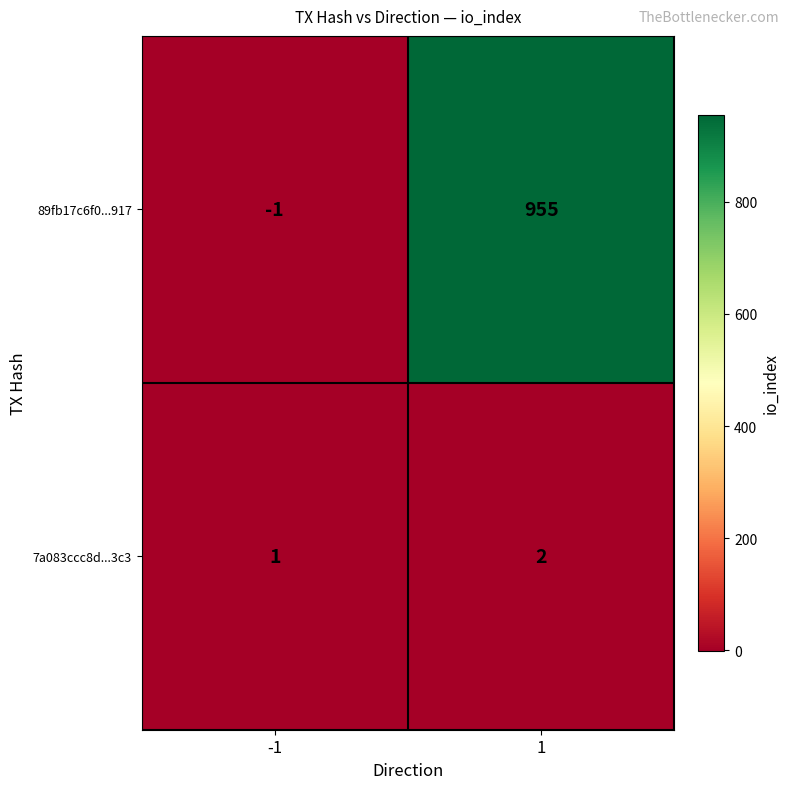

At how many categories does at least one series exceed 210?

1